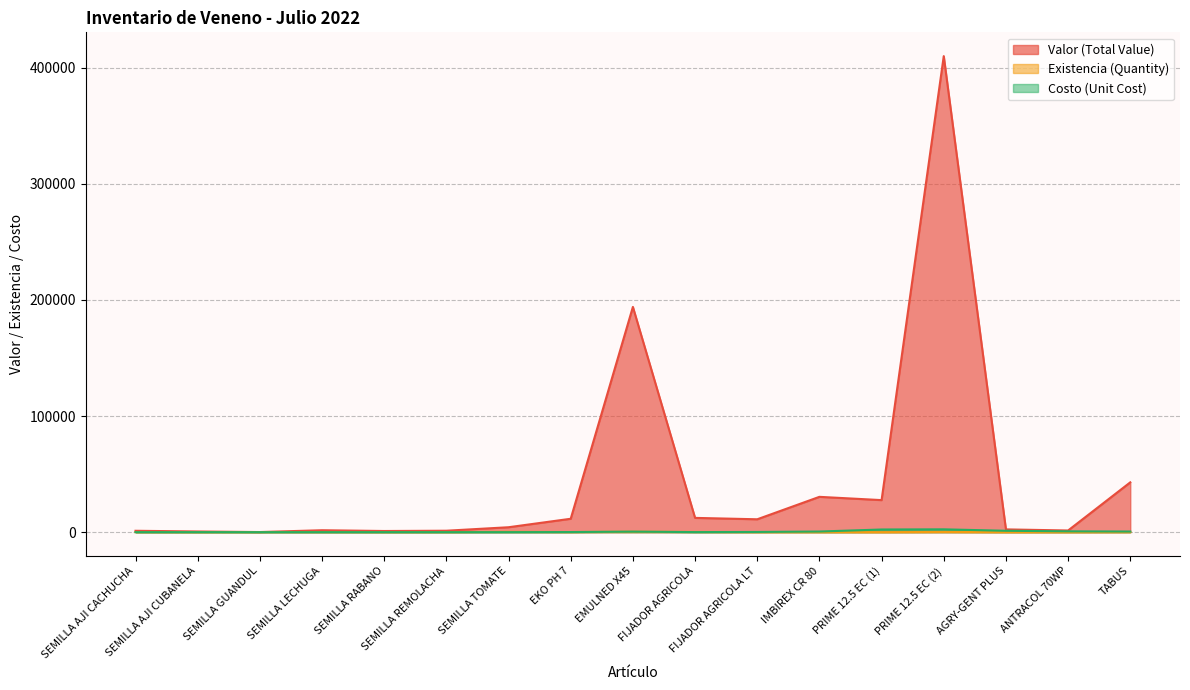

Between PRIME 12.5 EC (2) and AGRY-GENT PLUS, which series saw the biggest shift?

Valor (Total Value)